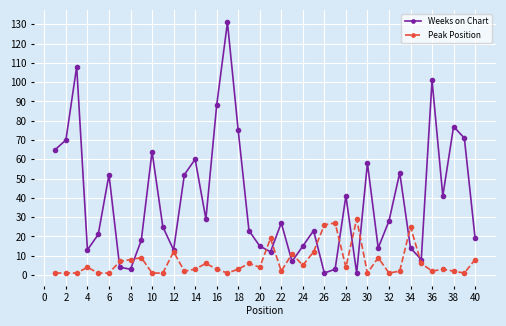

Rank the series by their maximum value, from highest to lowest.

Weeks on Chart, Peak Position